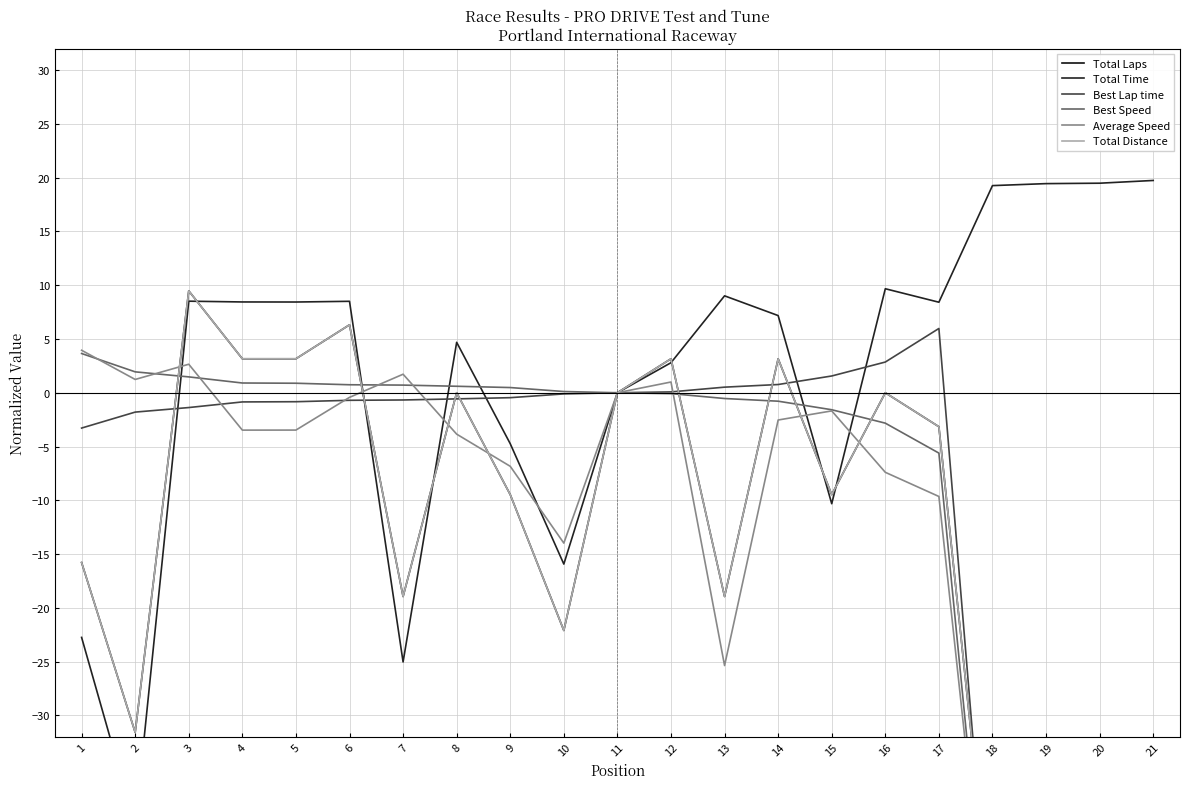

At how many categories does at least one series exceed -47?

21